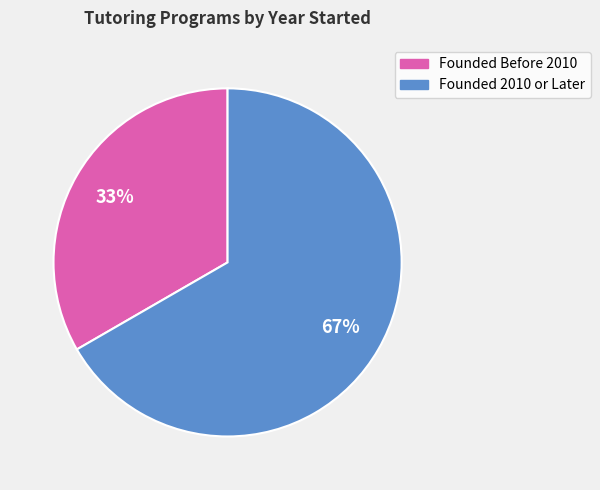

To the nearest percent, what is the average slice percentage?

50%